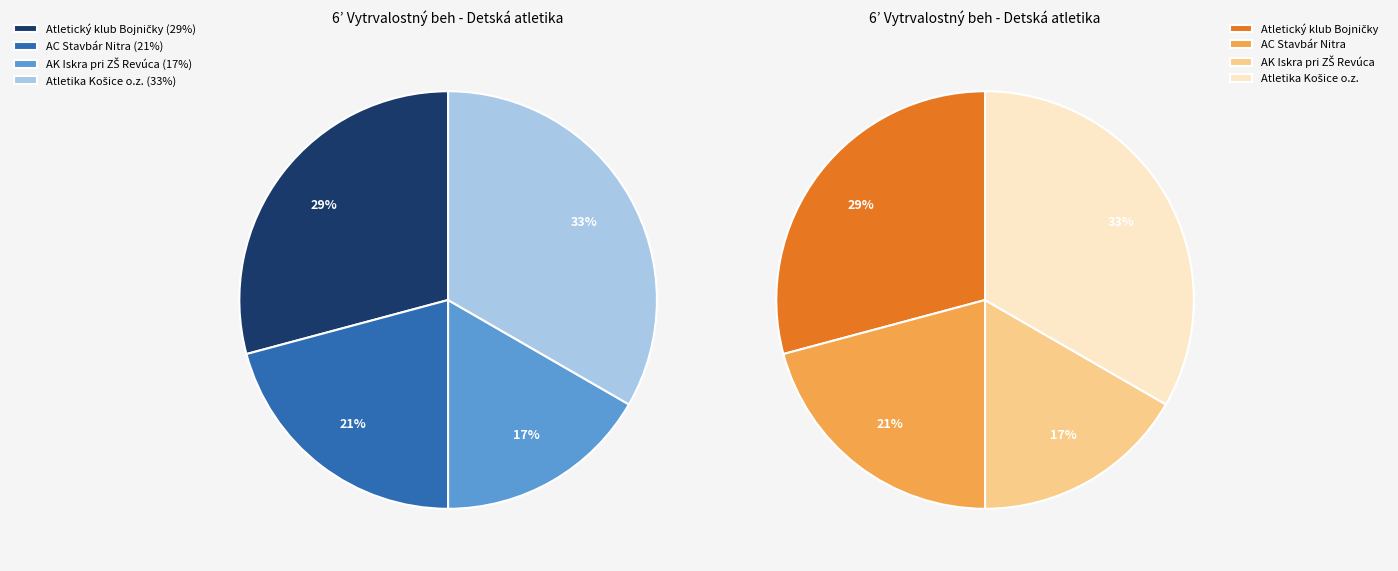

To the nearest percent, what portion does AC Stavbár Nitra represent?

21%